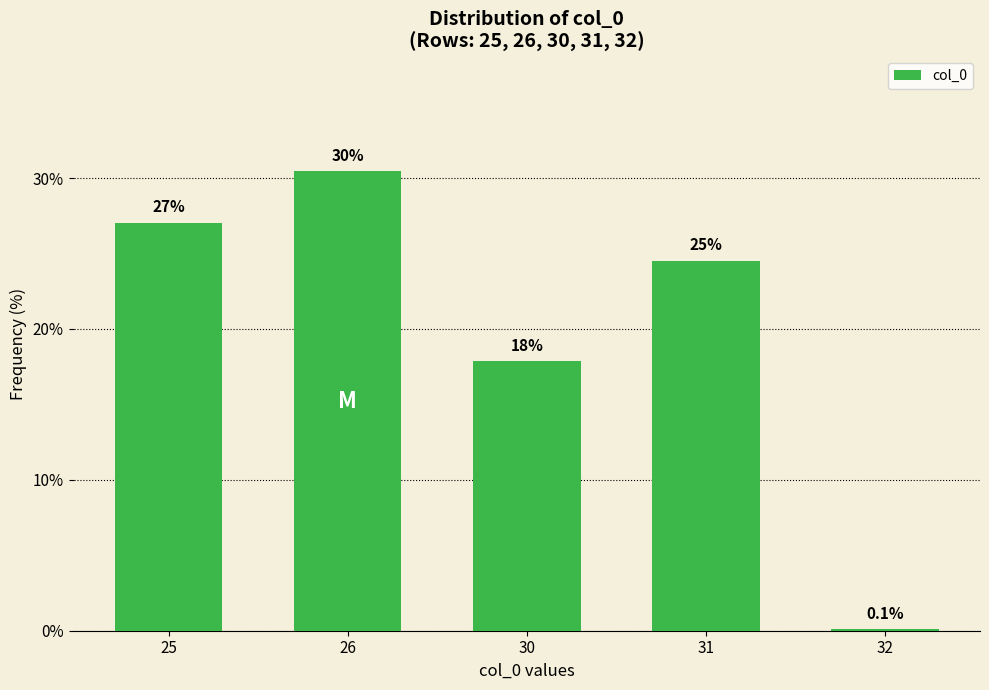

What is the change in value from 26 to 30?

-12.6